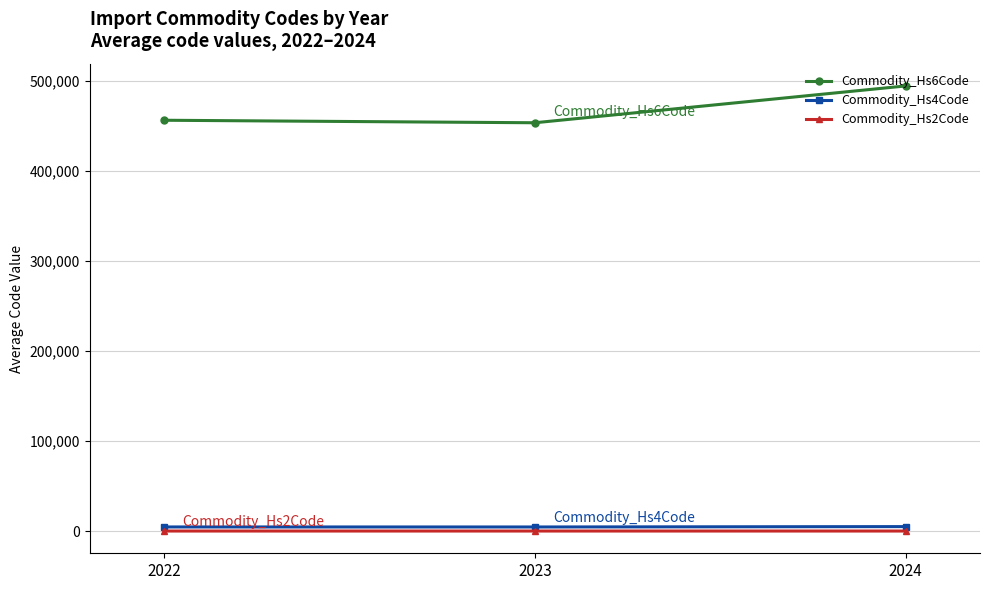

At how many categories does at least one series exceed 281226?

3